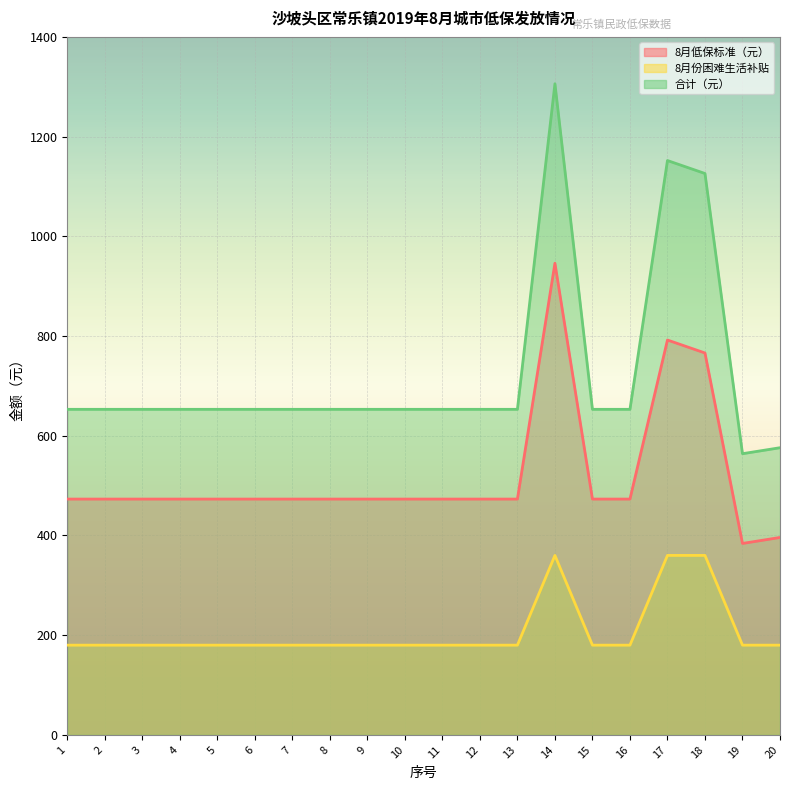

What are all the series names shown in the legend?

8月低保标准（元）, 8月份困难生活补贴, 合计（元）